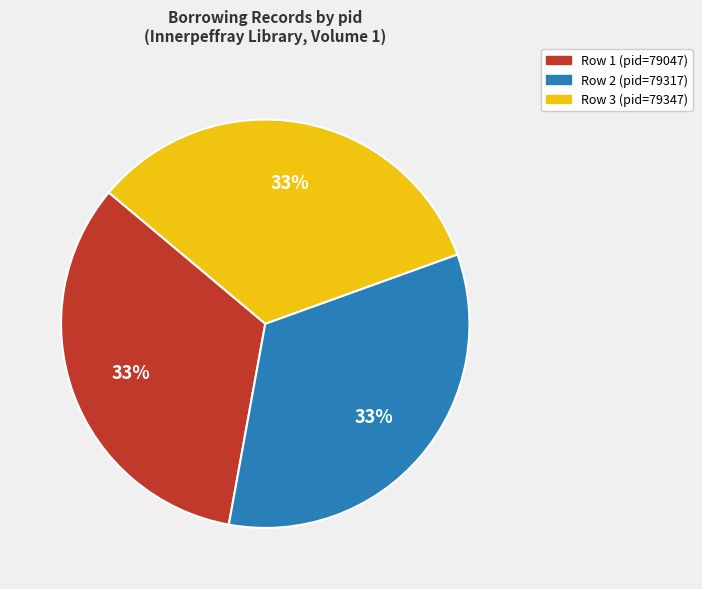

Is Row 3 (pid=79347) the majority of the pie?

No